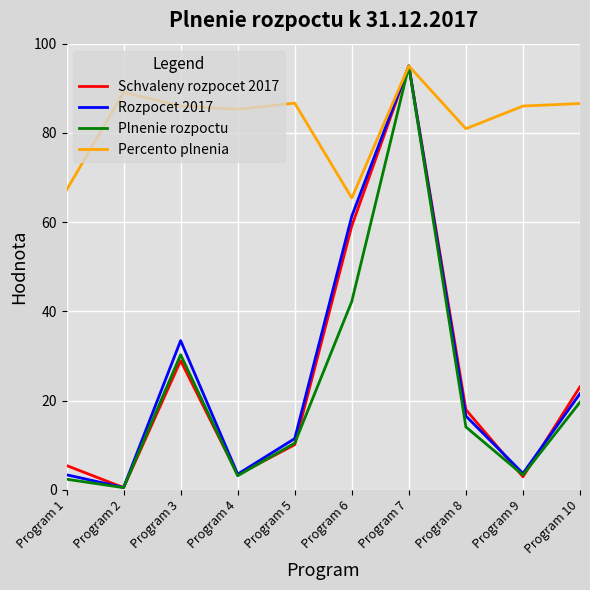

At which label is Plnenie rozpoctu closest to 47?

Program 6